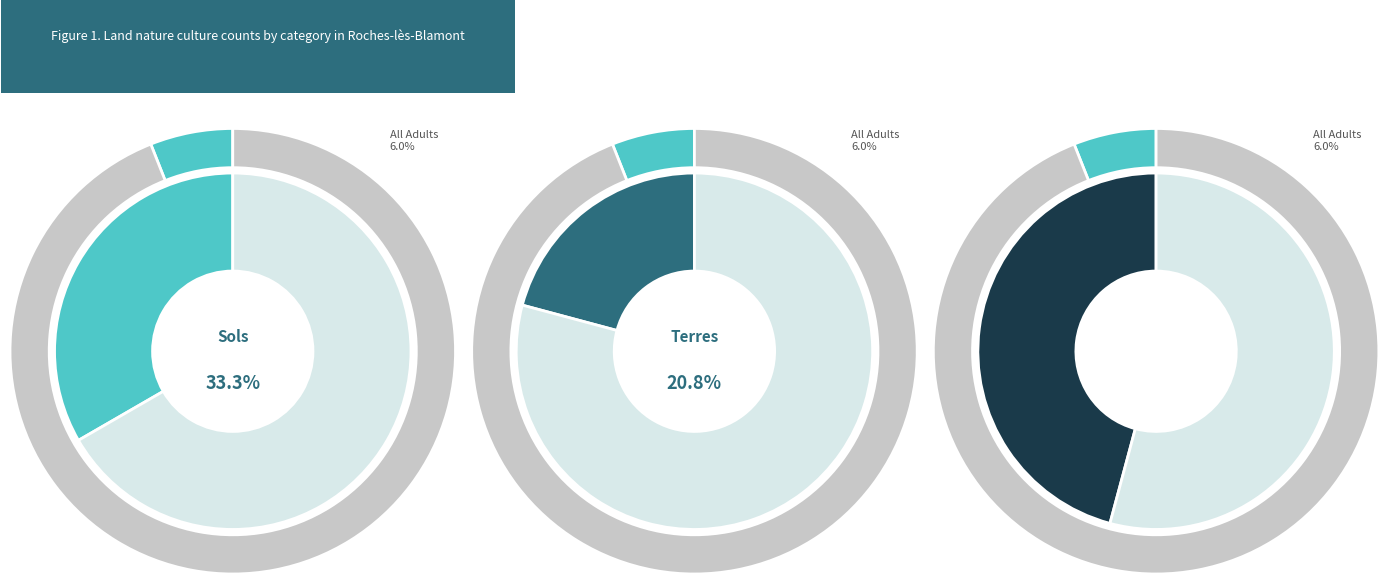

Which slice is the largest?

sols